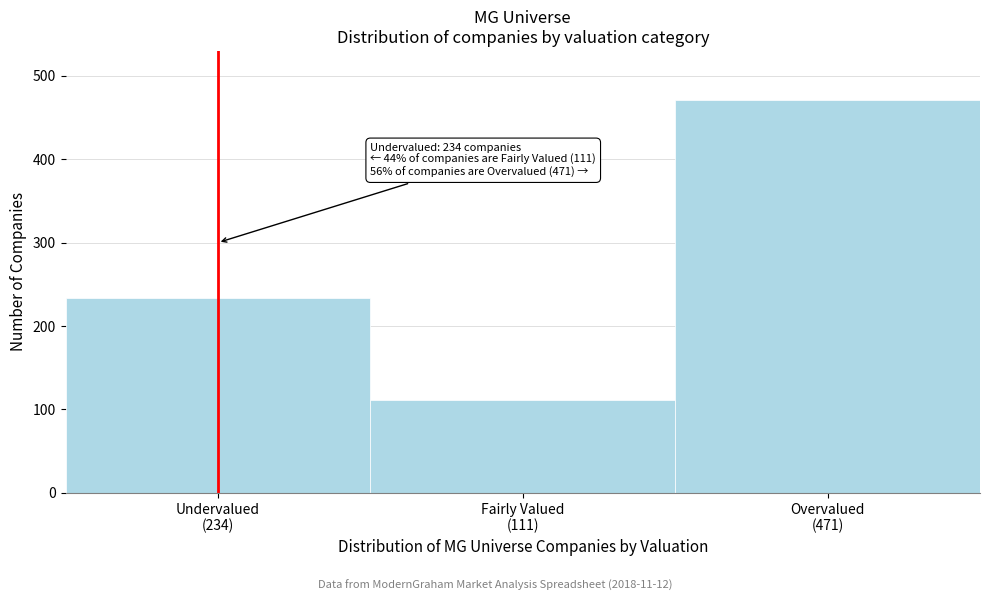

Reading left to right, list all the values displayed in this chart.

234	111	471